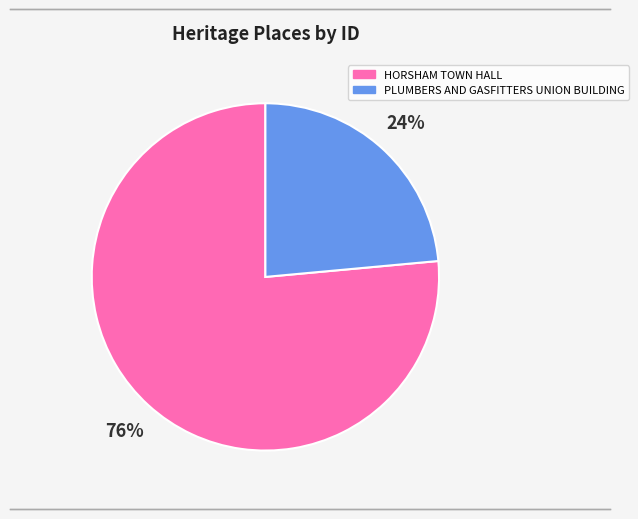

Is the sum of PLUMBERS AND GASFITTERS UNION BUILDING and HORSHAM TOWN HALL greater than half?

Yes